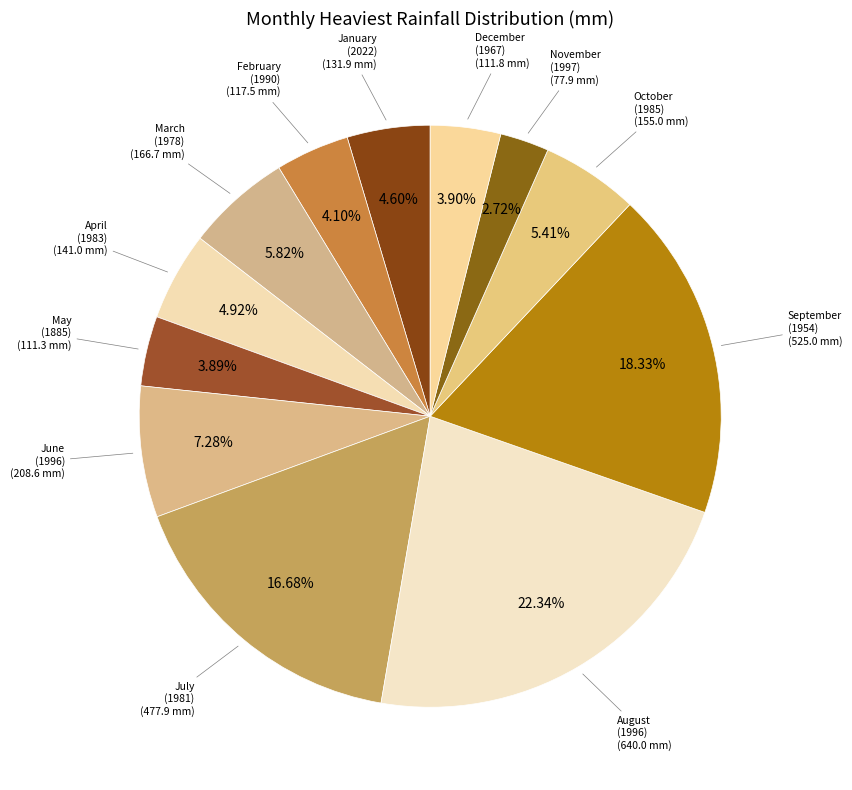

How many segments does this pie chart have?

12